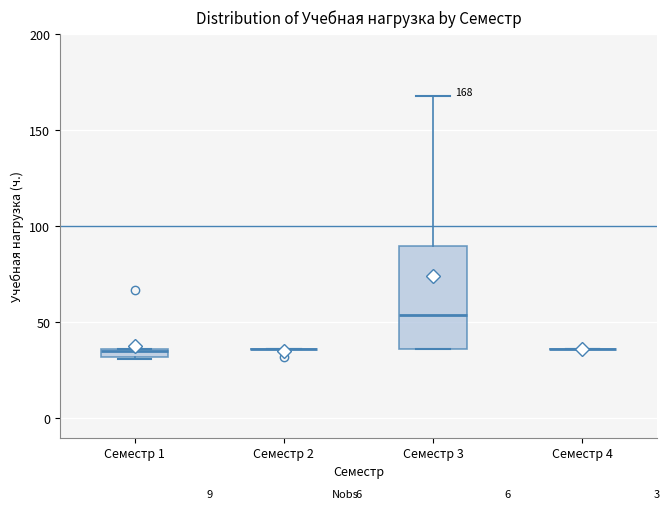

Which box is the tallest, from its lower edge to its upper edge?

Семестр 3